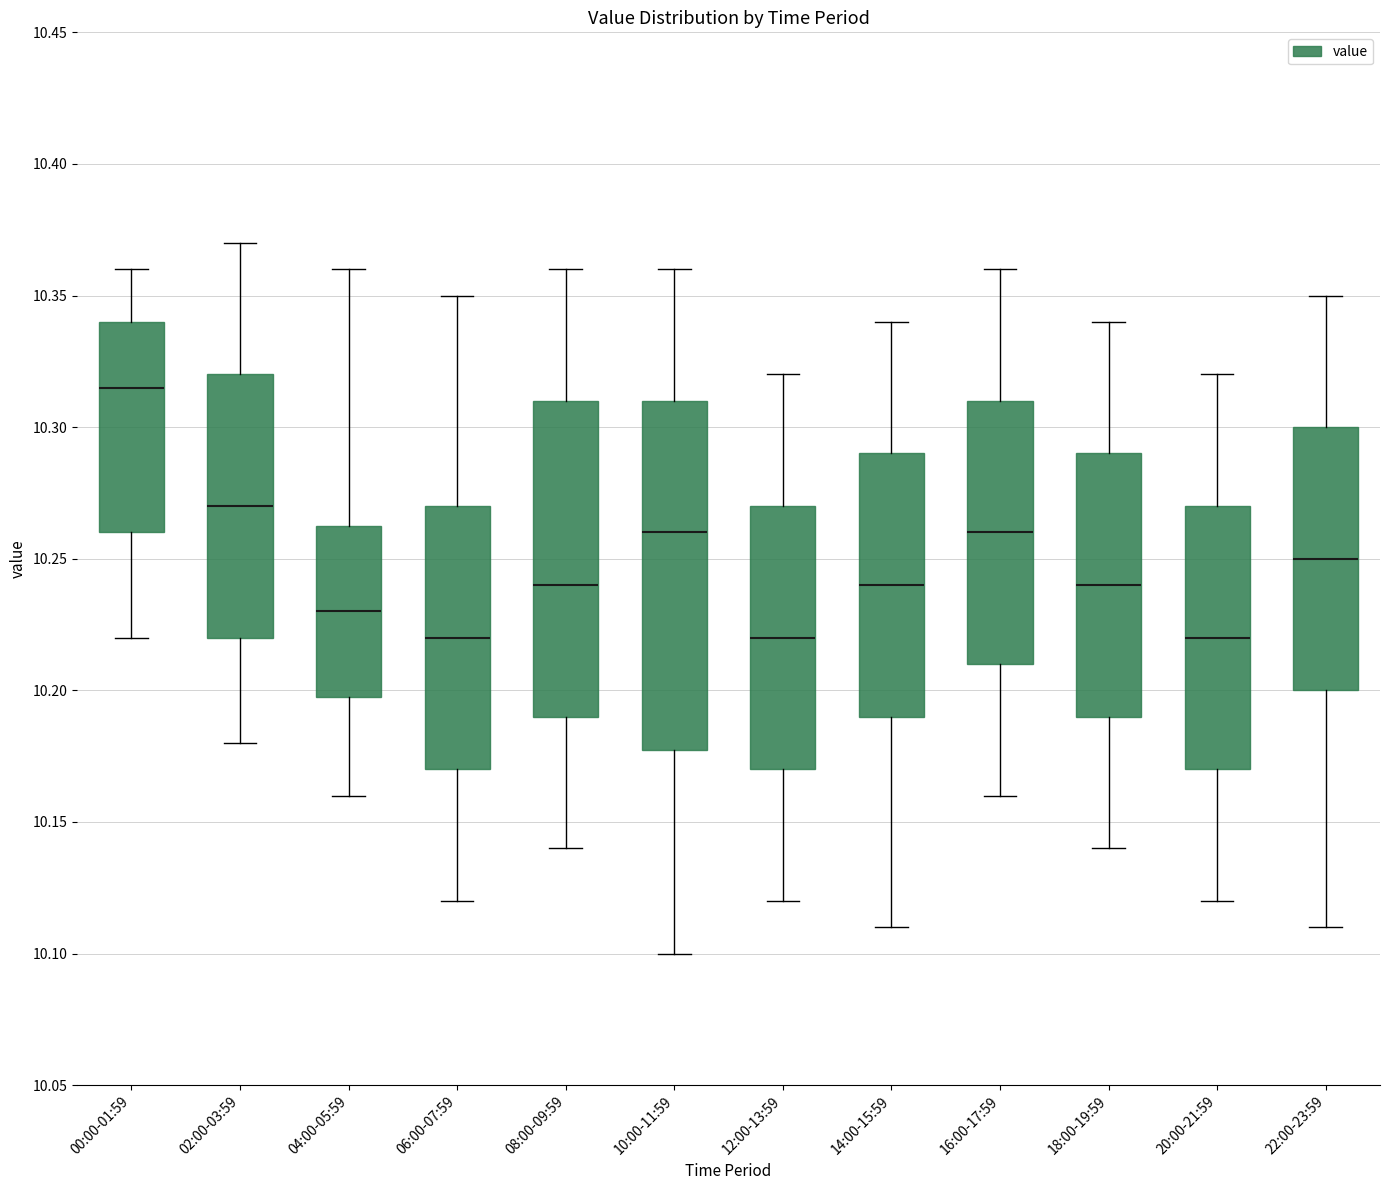

Reading left to right, read every box against the y-axis: the position of its median line, the range the box covers, and the ends of its whiskers. The values are not printed on the chart, so give them approximately, as read against the axis.

00:00-01:59: median 10.315, box 10.260 to 10.340, whiskers 10.220 to 10.360
02:00-03:59: median 10.270, box 10.220 to 10.320, whiskers 10.180 to 10.370
04:00-05:59: median 10.230, box 10.200 to 10.265, whiskers 10.160 to 10.360
06:00-07:59: median 10.220, box 10.170 to 10.270, whiskers 10.120 to 10.350
08:00-09:59: median 10.240, box 10.190 to 10.310, whiskers 10.140 to 10.360
10:00-11:59: median 10.260, box 10.180 to 10.310, whiskers 10.100 to 10.360
12:00-13:59: median 10.220, box 10.170 to 10.270, whiskers 10.120 to 10.320
14:00-15:59: median 10.240, box 10.190 to 10.290, whiskers 10.110 to 10.340
16:00-17:59: median 10.260, box 10.210 to 10.310, whiskers 10.160 to 10.360
18:00-19:59: median 10.240, box 10.190 to 10.290, whiskers 10.140 to 10.340
20:00-21:59: median 10.220, box 10.170 to 10.270, whiskers 10.120 to 10.320
22:00-23:59: median 10.250, box 10.200 to 10.300, whiskers 10.110 to 10.350